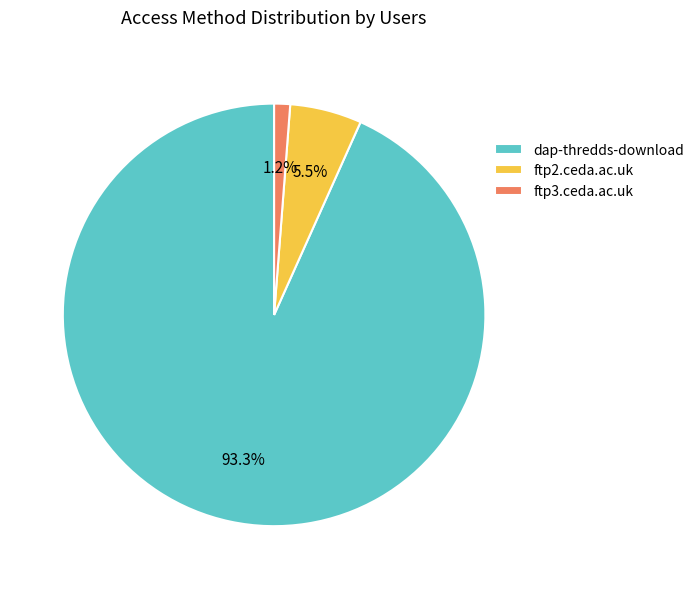

What is the smallest slice in the pie chart?

ftp3.ceda.ac.uk